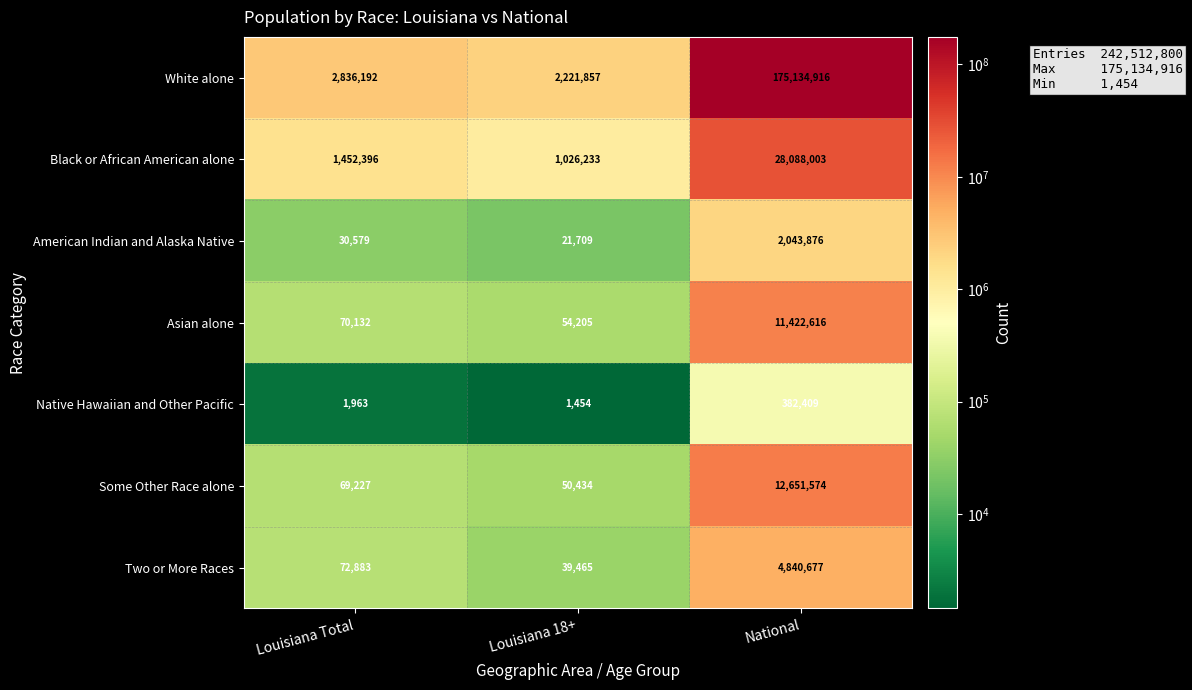

What is the average value of the Asian alone series?

3848984